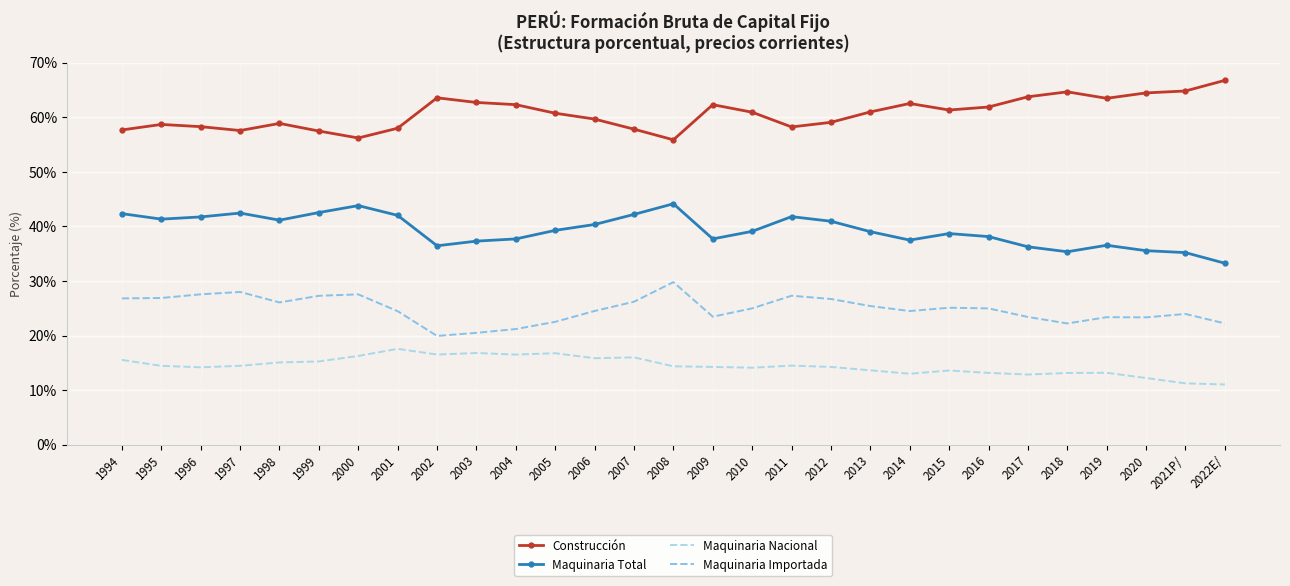

What position from the right is 2005?

18